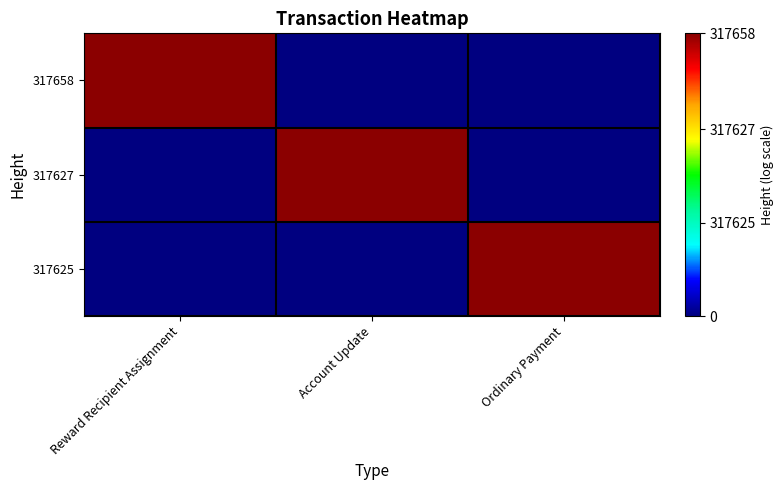

Which has a higher value, Reward Recipient Assignment or Account Update?

Reward Recipient Assignment